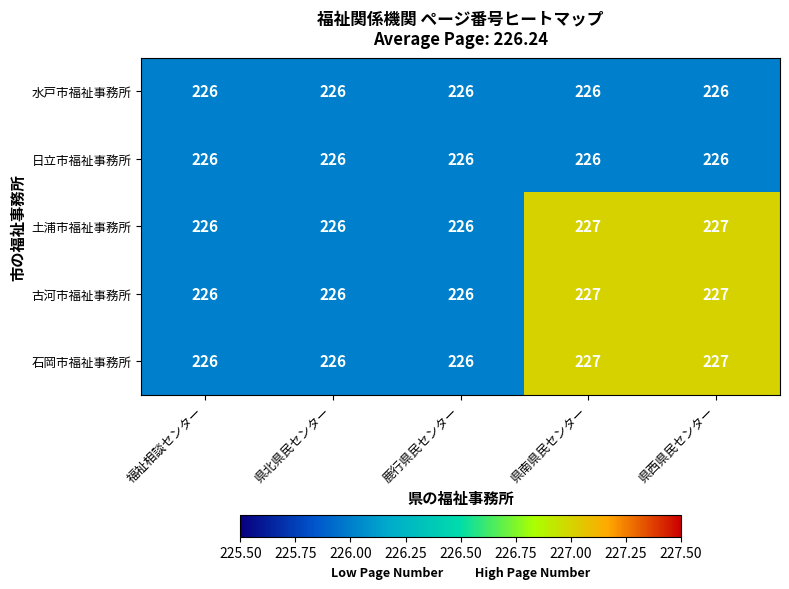

What is the total value across all series at 県南県民センター?

1133